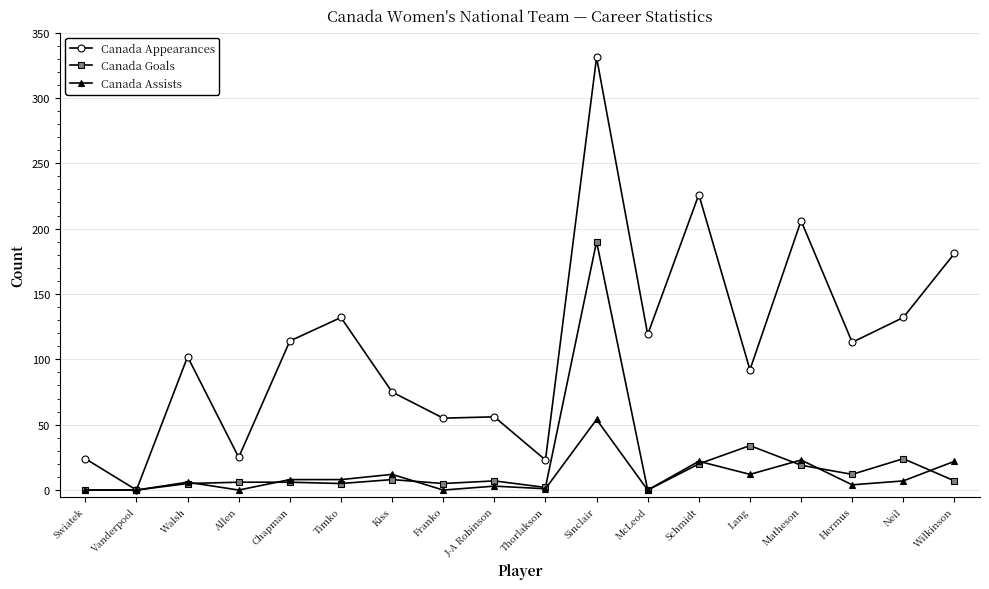

True or false: Canada Appearances has more than 1 points higher than both neighbors.

True